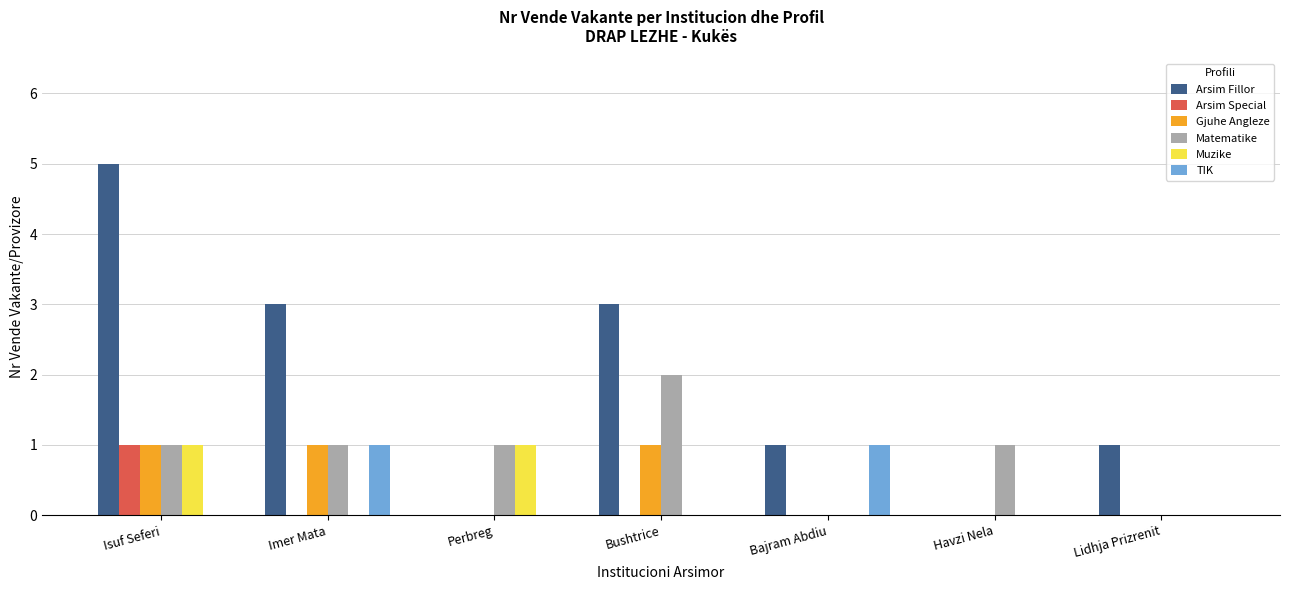

Is it true that Gjuhe Angleze equals 0 at Bajram Abdiu?

True